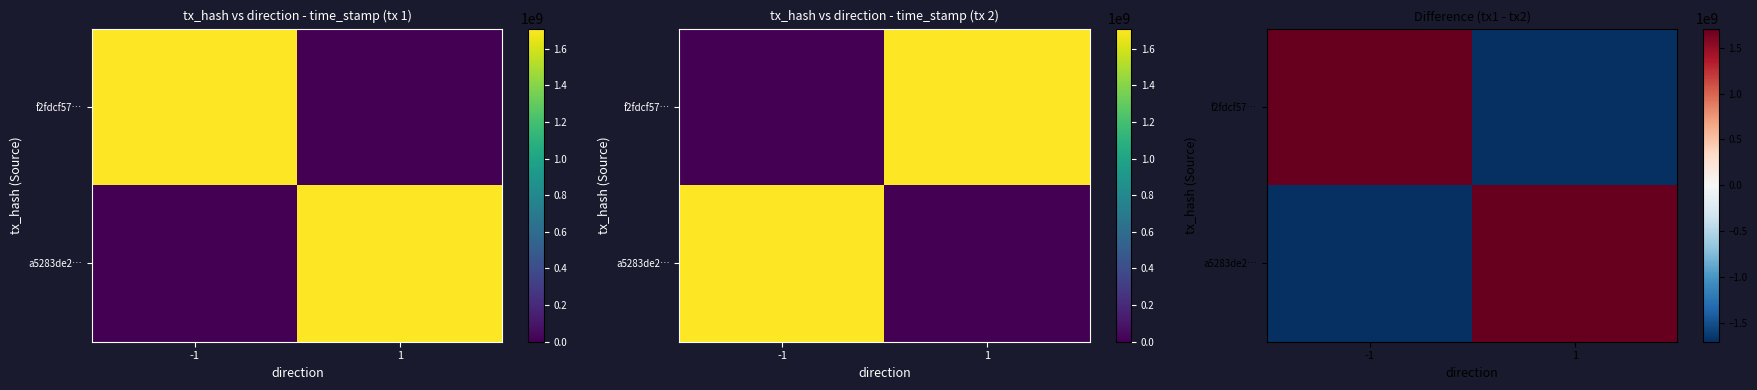

How many series are shown in this chart?

2